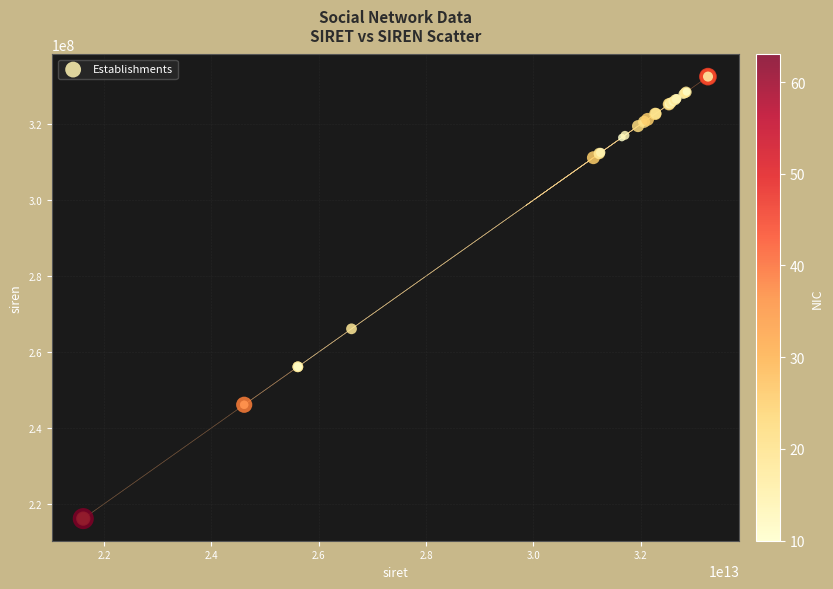

What Y value in the scatter plot is closest to 274329045?

266104181